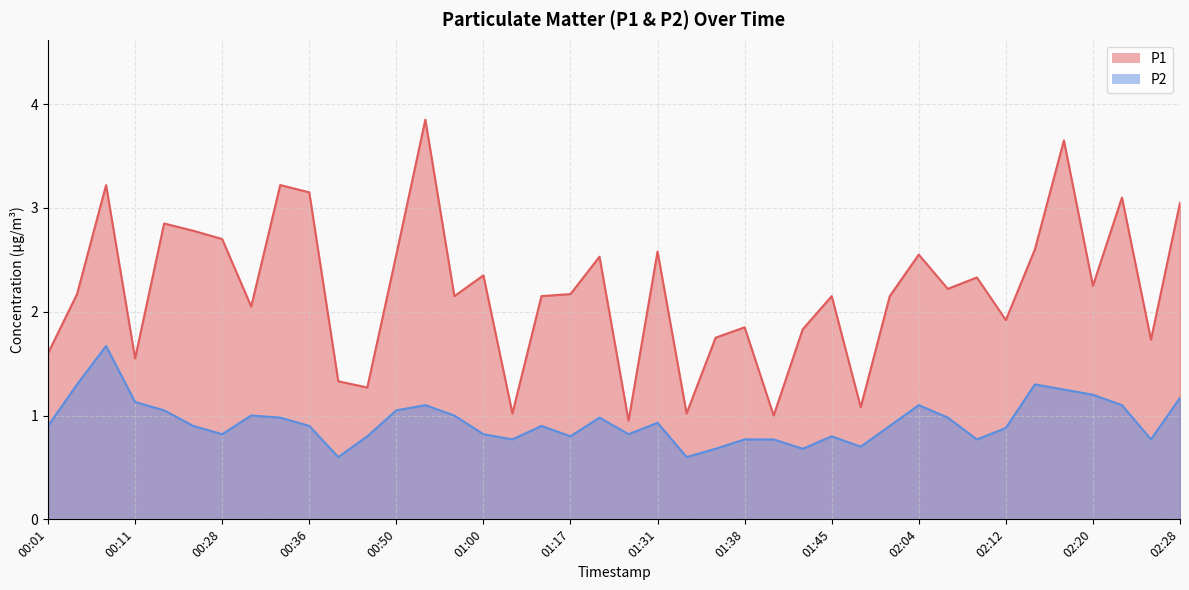

Which category has the lowest value in the P2 series?

00:38